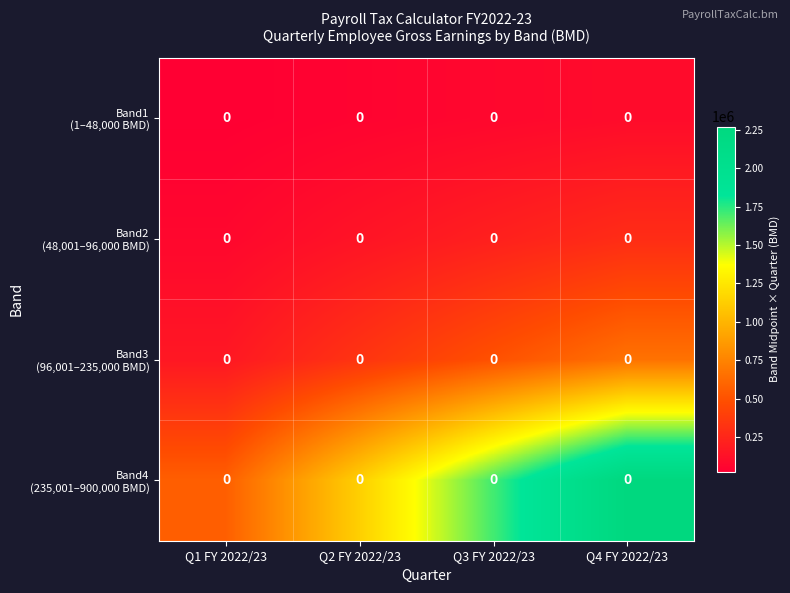

Is it true that Band4 (235,001–900,000 BMD) equals 307344.2 at Q1 FY 2022/23?

False